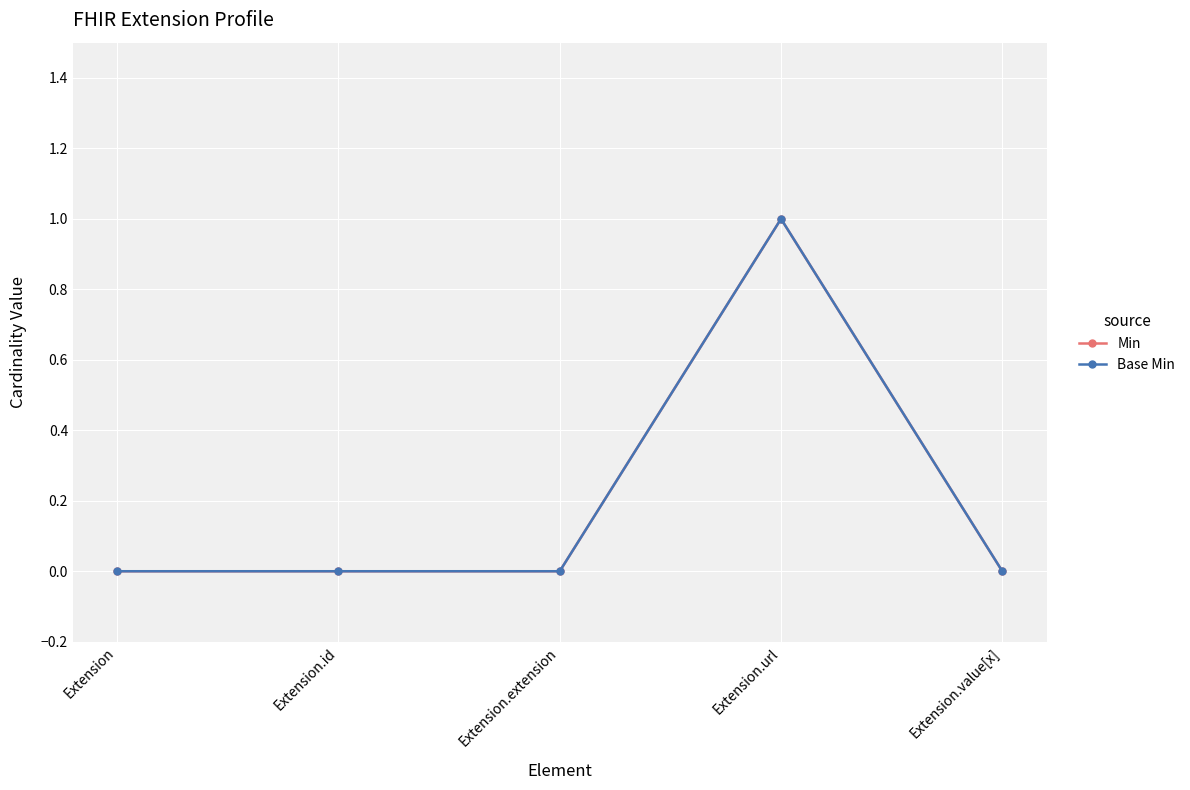

List the labels in order of Min value, largest first.

Extension.url, Extension, Extension.id, Extension.extension, Extension.value[x]